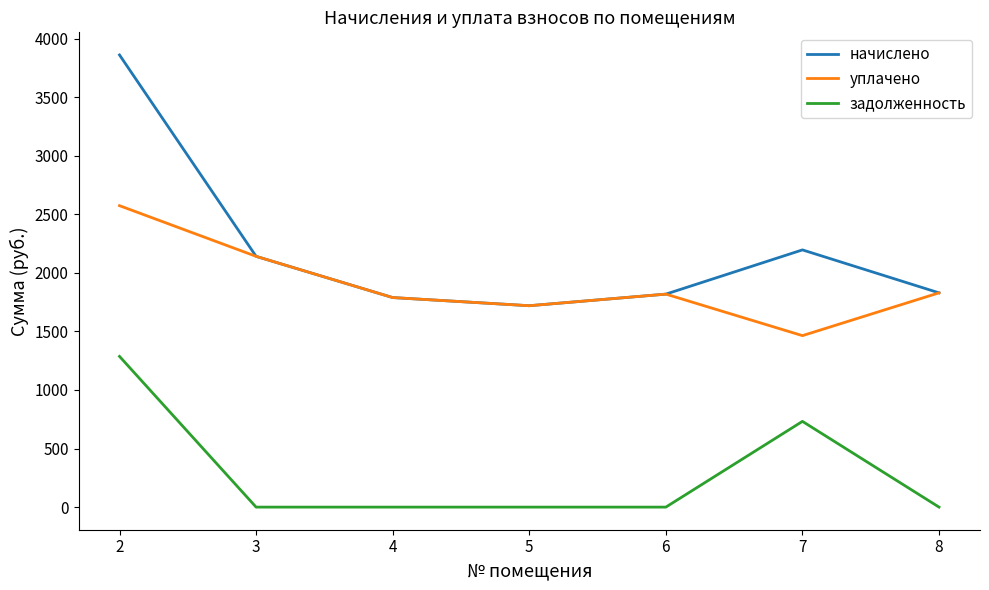

What is the sum of the начислено values at 5 and 6?

3537.7